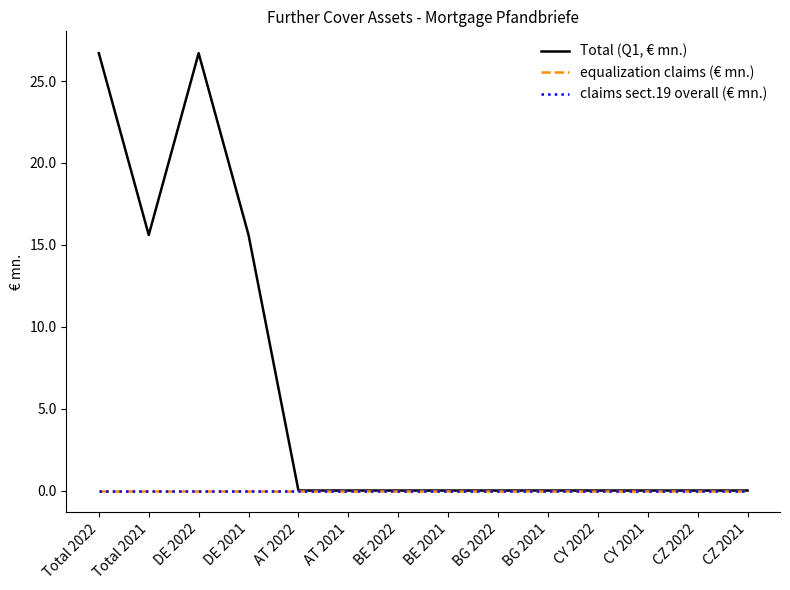

Which has a higher value, BE 2021 or Total 2021?

Total 2021